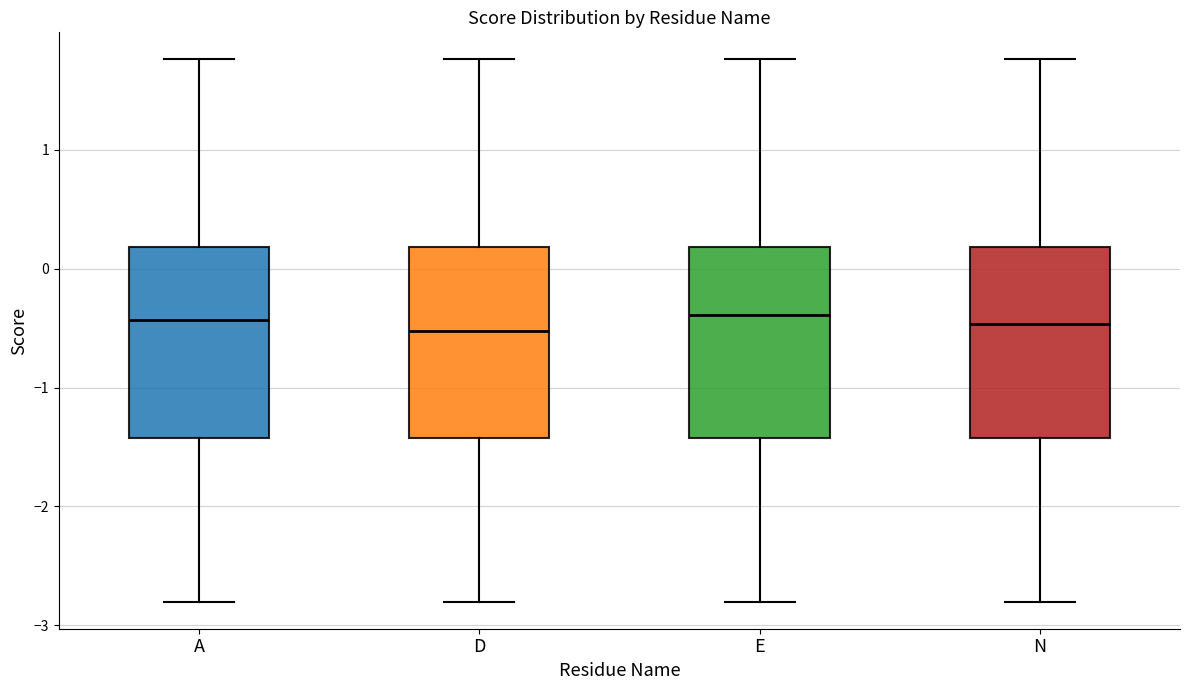

Reading left to right, transcribe this box plot: for each box, give where its median line is, the range the box spans, and where its two whiskers end, as read against the y-axis. The values are not printed on the chart, so give them approximately, as read against the axis.

A: median -0.4, box -1.4 to 0.2, whiskers -2.8 to 1.8
D: median -0.5, box -1.4 to 0.2, whiskers -2.8 to 1.8
E: median -0.4, box -1.4 to 0.2, whiskers -2.8 to 1.8
N: median -0.5, box -1.4 to 0.2, whiskers -2.8 to 1.8